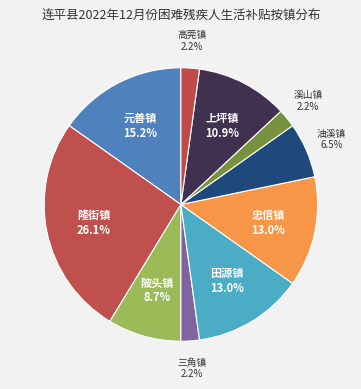

How many slices are in this pie chart?

10